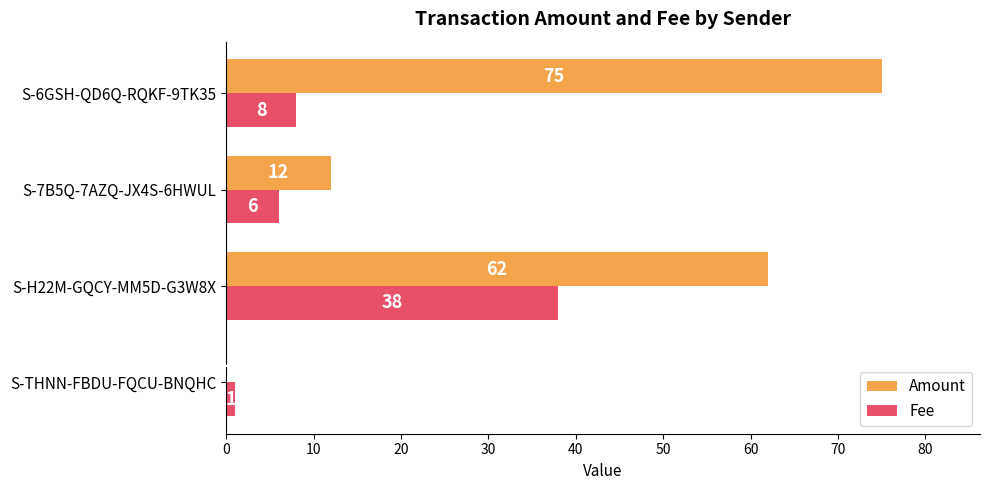

How many Amount values are between 12 and 75?

3